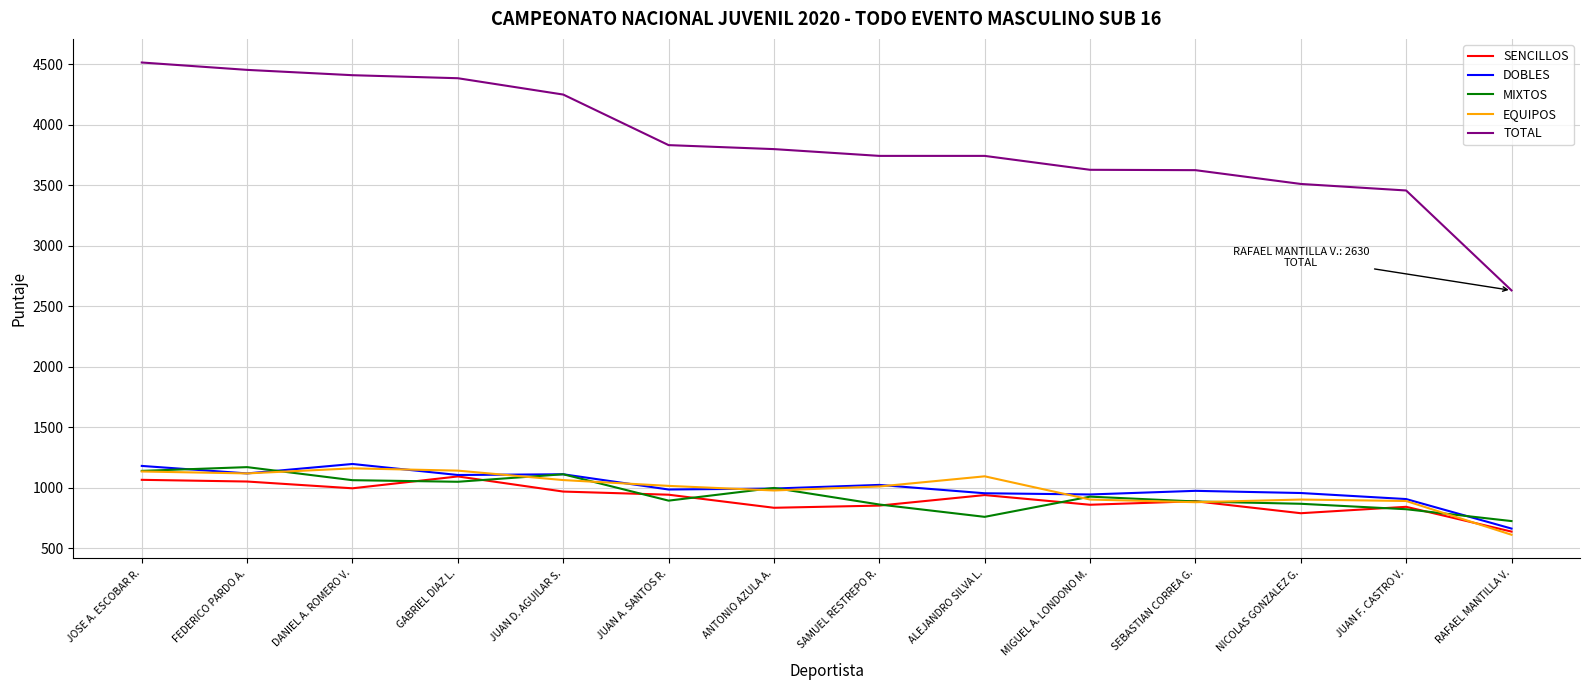

True or false: TOTAL and SENCILLOS cross at least once.

False